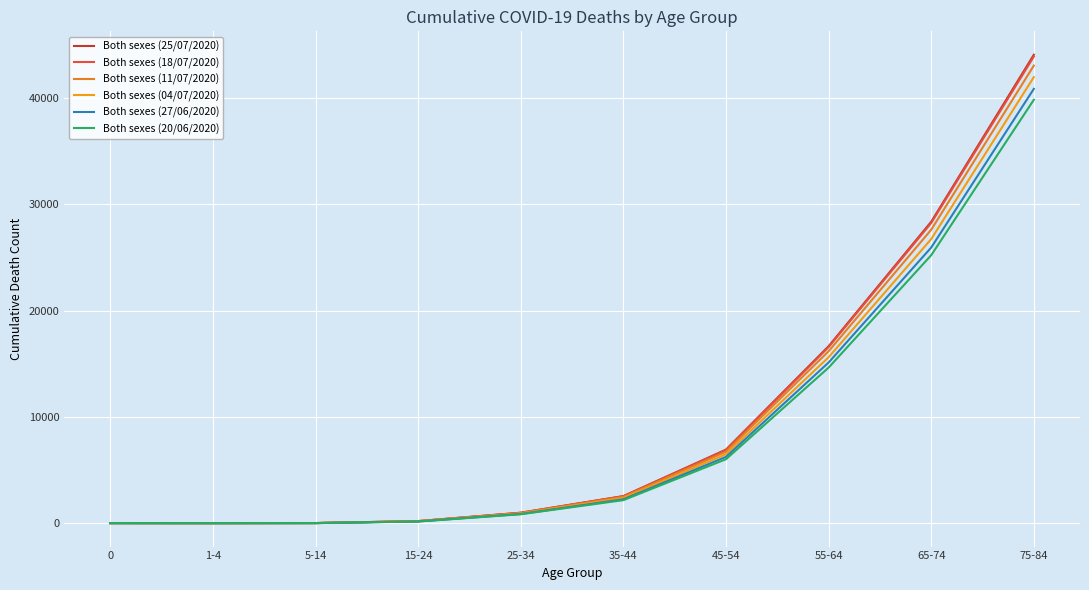

Which has a higher value, 75-84 or 15-24?

75-84